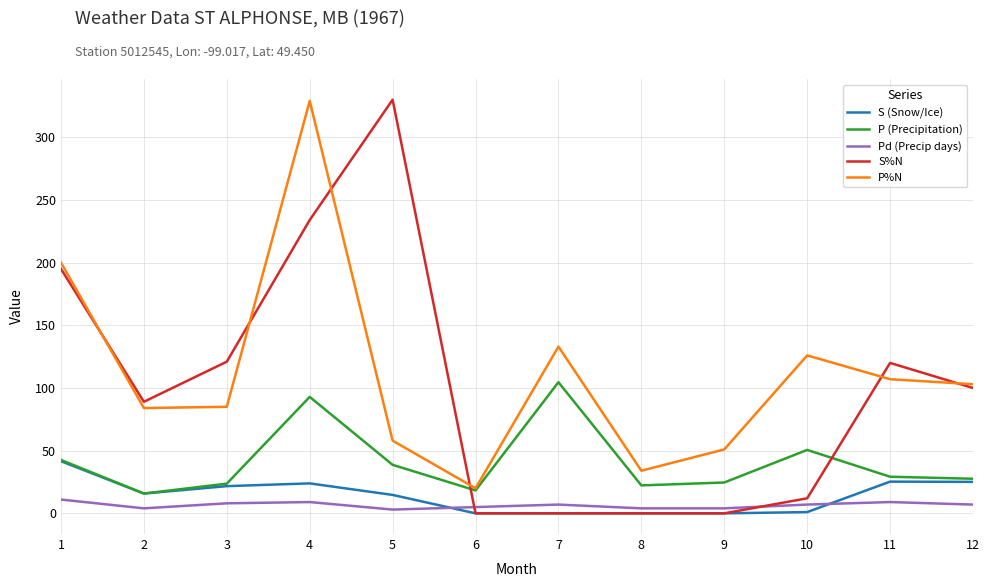

What is the sum of all P (Precipitation) values?

490.9